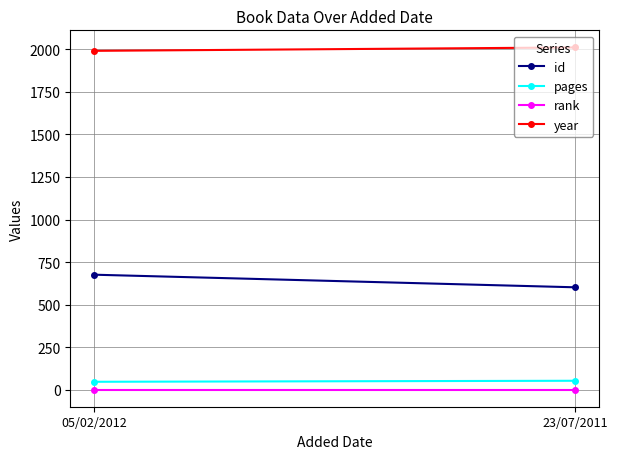

What is the difference between the highest and lowest values at 23/07/2011?

2010